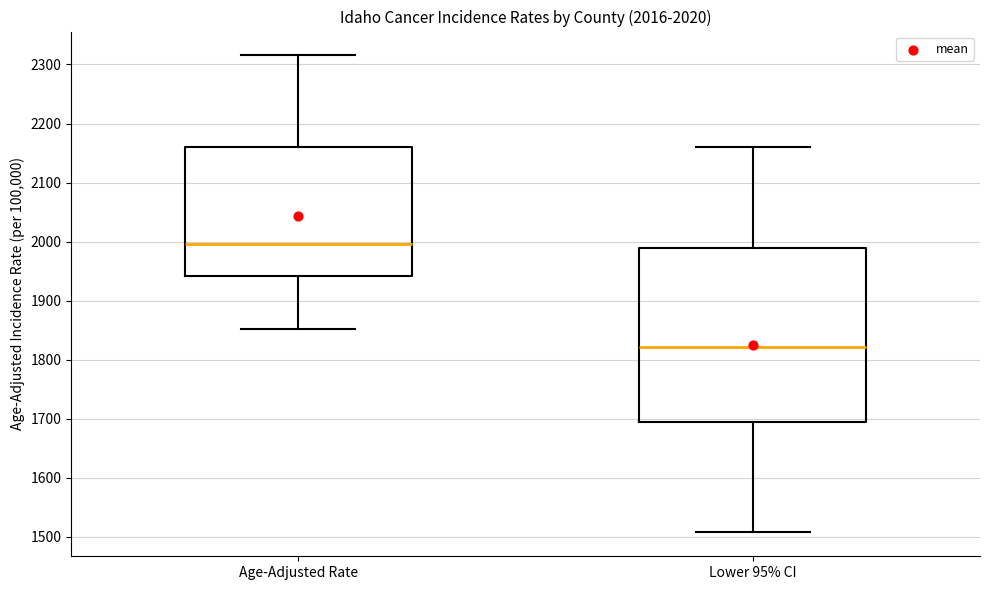

Which box's median line is the highest?

Age-Adjusted Rate